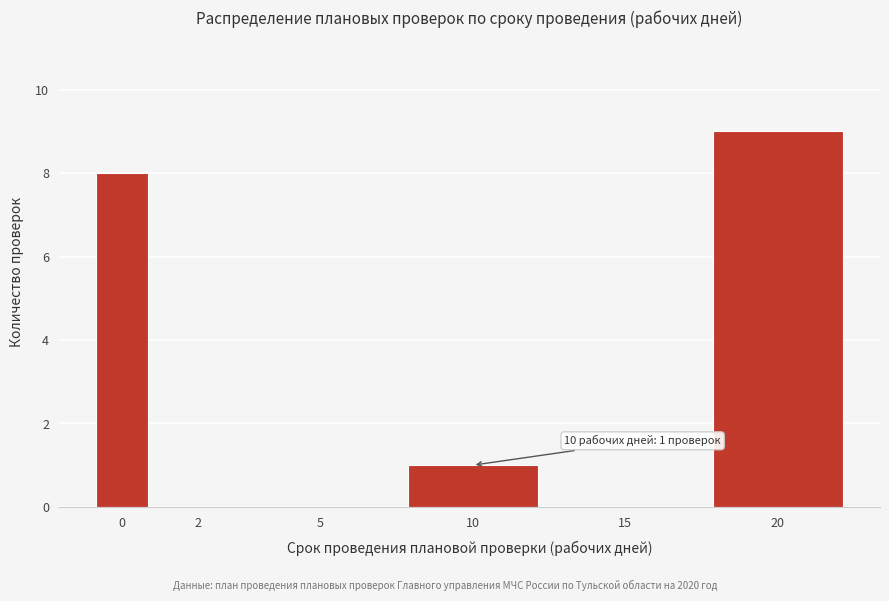

Reading left to right, extract all data points from this chart.

0=8	2=0	5=0	10=1	15=0	20=9